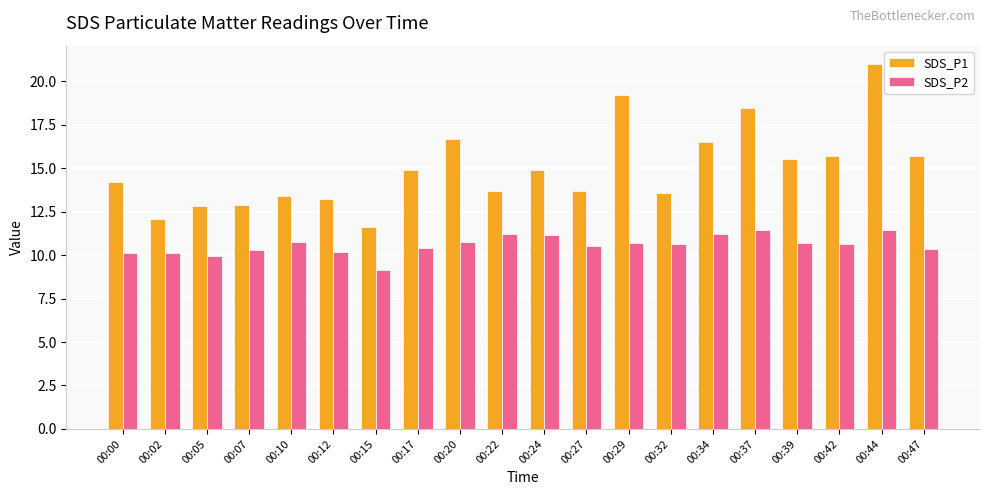

How many data points does each series have?

20